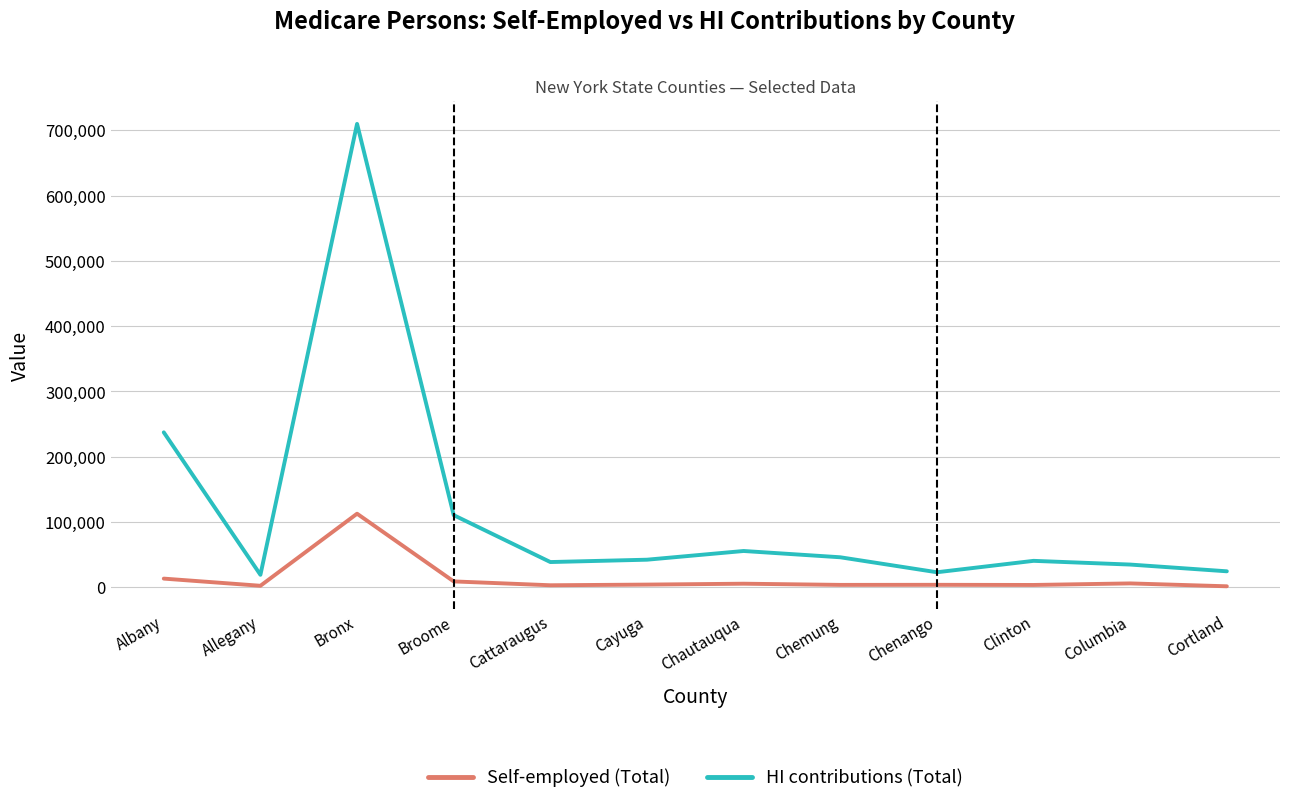

Rank the series at Bronx from highest to lowest value.

HI contributions (Total), Self-employed (Total)